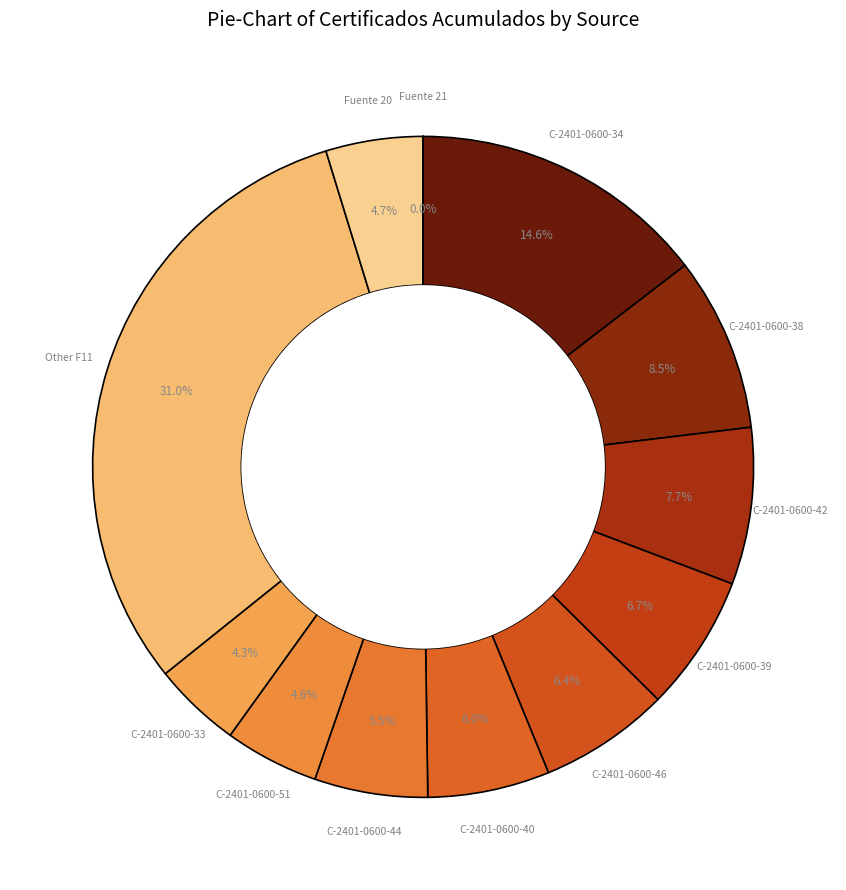

Between Fuente 20 and C-2401-0600-42, which is larger?

C-2401-0600-42